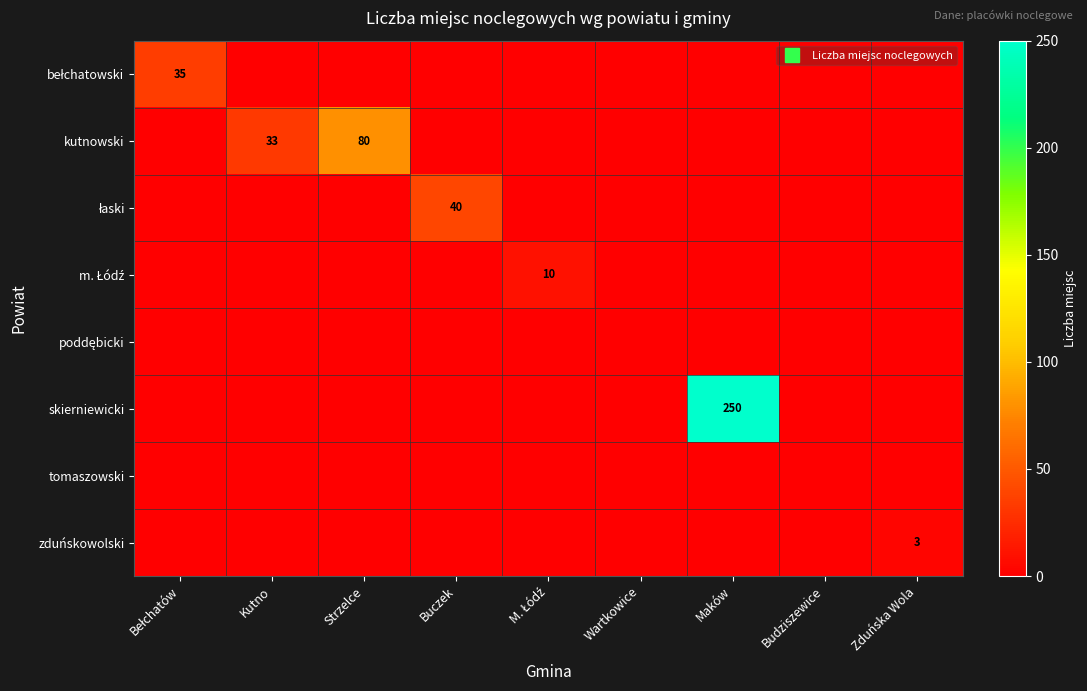

Between Buczek and Zduńska Wola, which series saw the biggest shift?

łaski